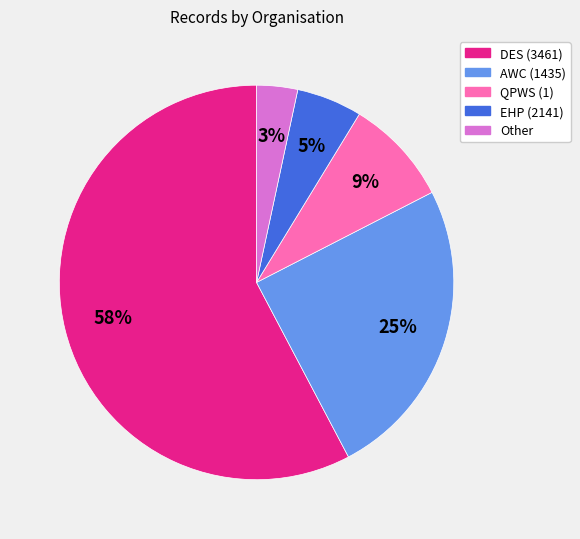

Is the sum of AWC (1435) and QPWS (1) greater than half?

No